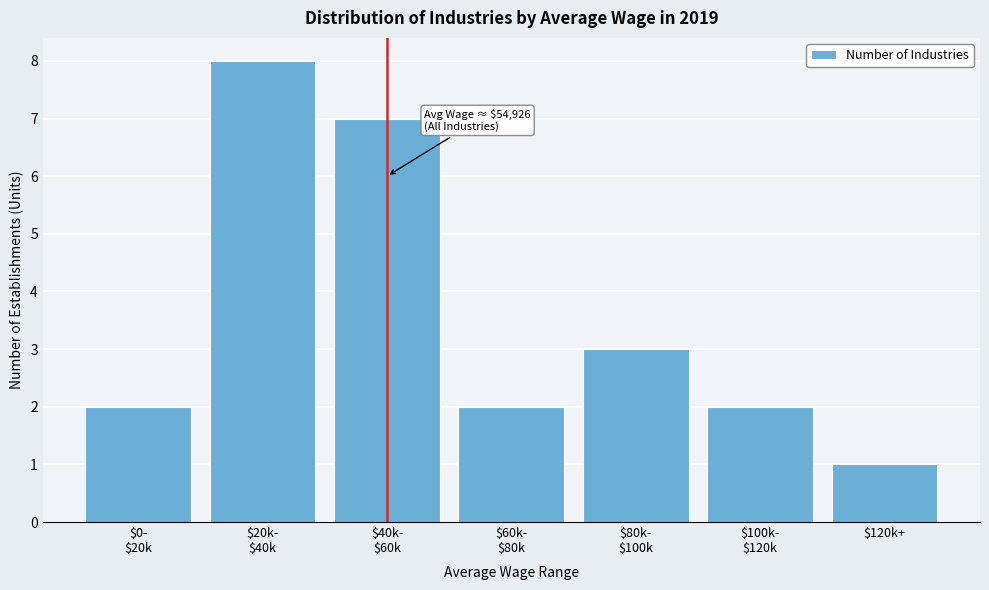

Reading left to right, what are all the values shown in this chart?

2	8	7	2	3	2	1